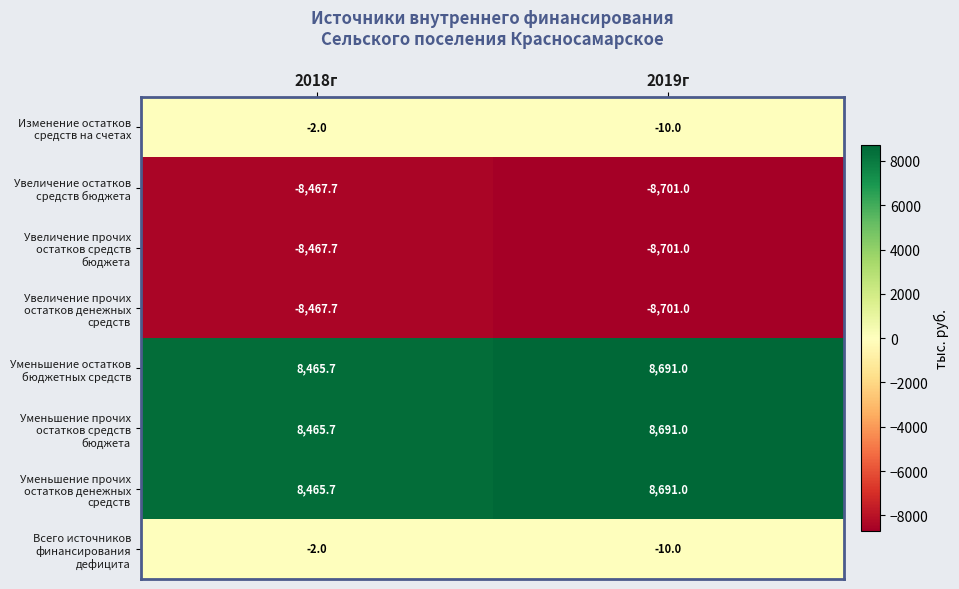

Which category has the lowest value across all series?

2019г